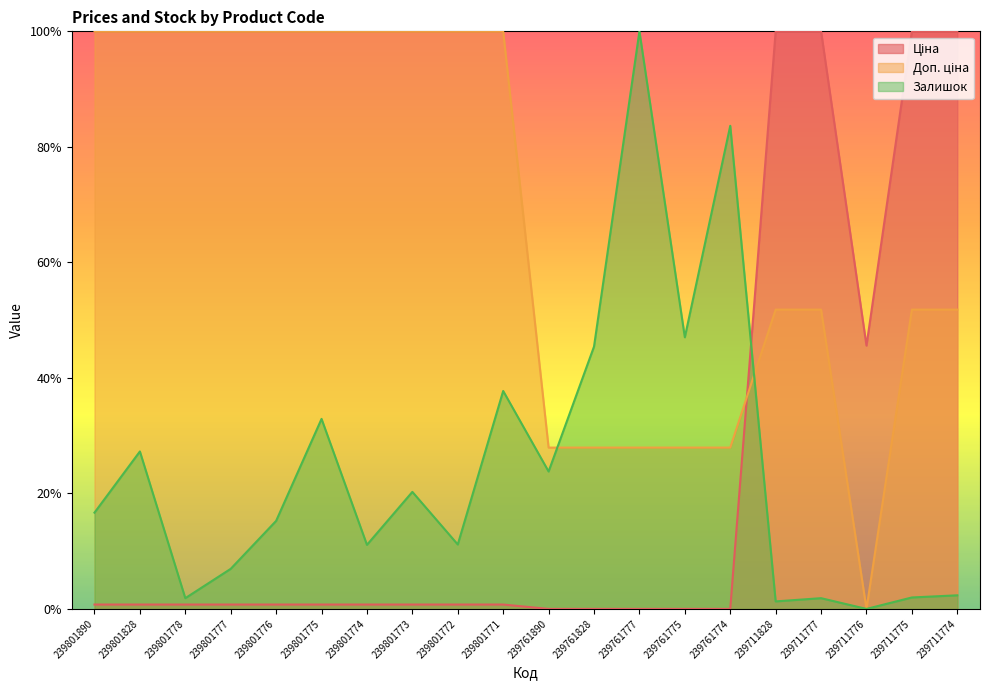

What is the difference between the highest and lowest values at 239801774?

99.2